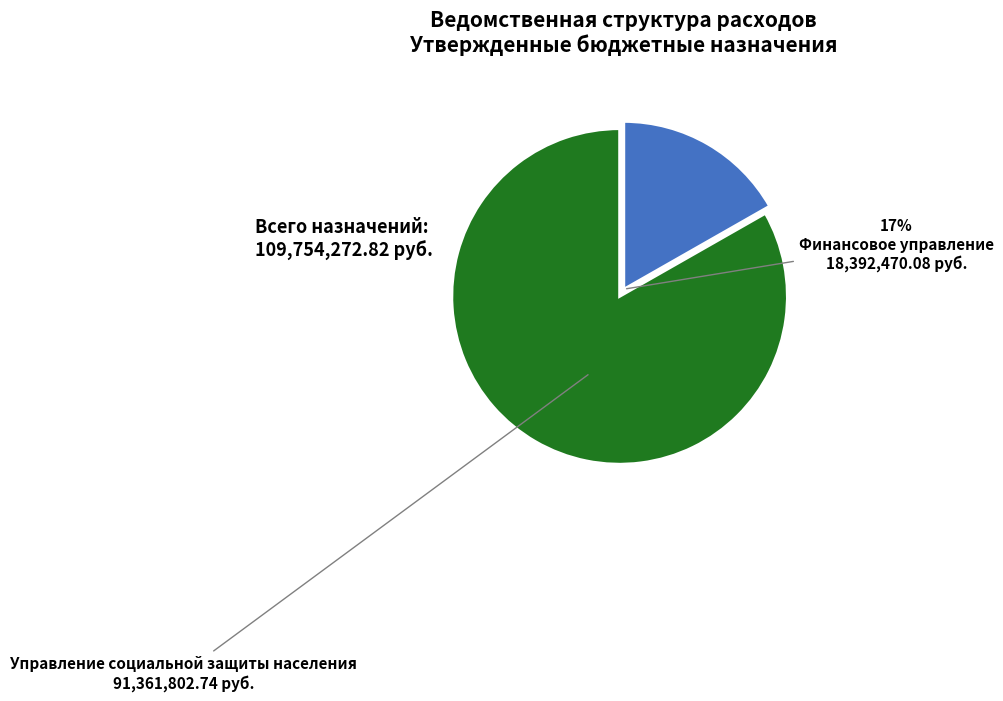

Rank the categories by value from highest to lowest.

Управление социальной защиты населения, Финансовое управление